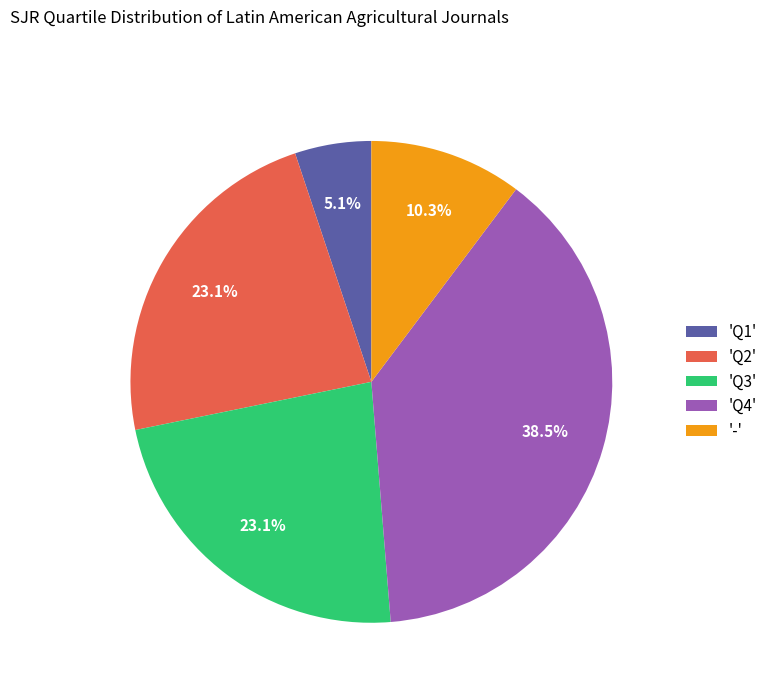

Which category has the biggest portion of the pie?

'Q4'